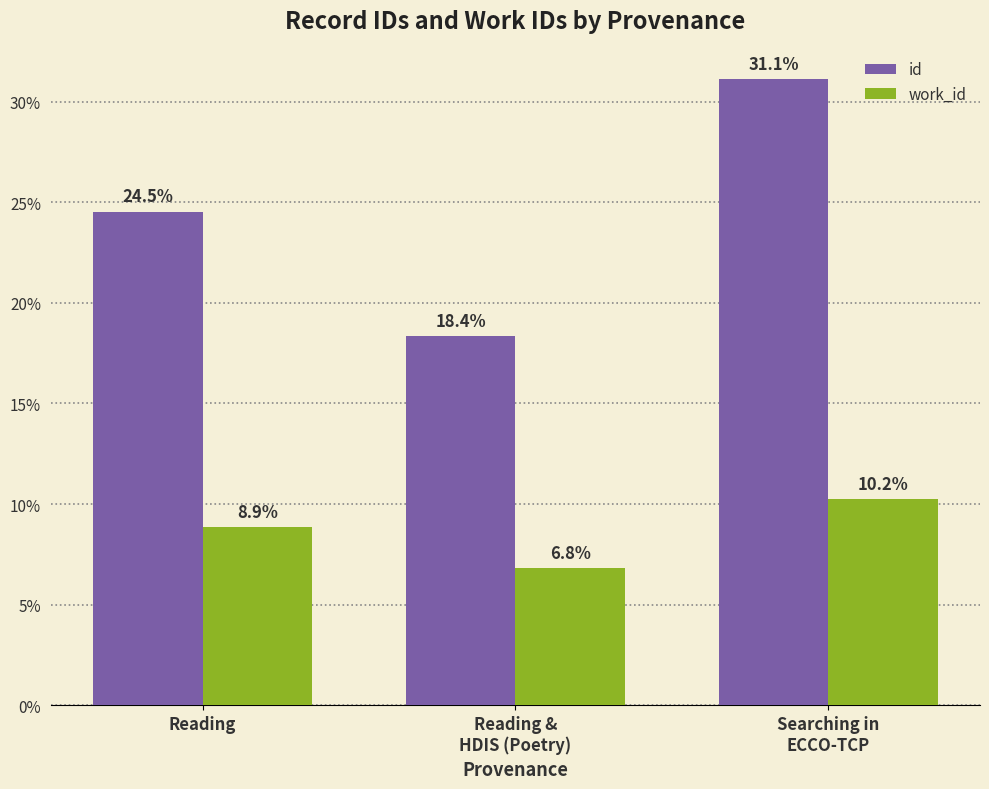

Rank the categories by work_id value from highest to lowest.

Searching in
ECCO-TCP, Reading, Reading &
HDIS (Poetry)